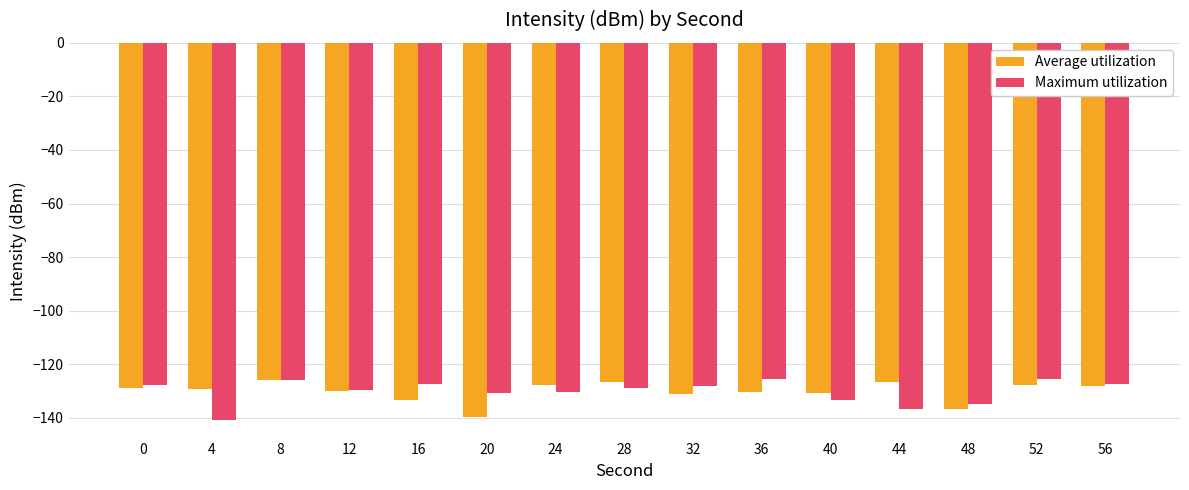

What is the average value of the Maximum utilization series?

-130.2